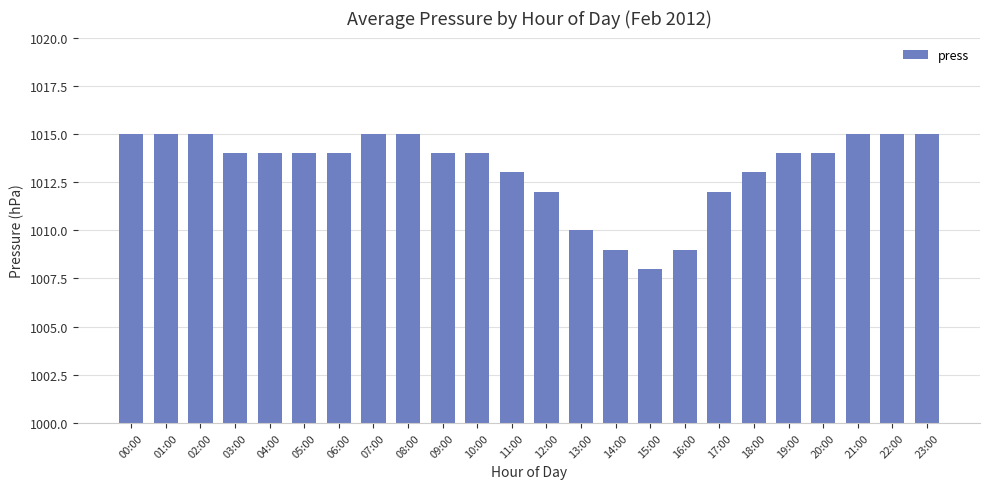

What is the label of the 3rd bar from the right?

21:00